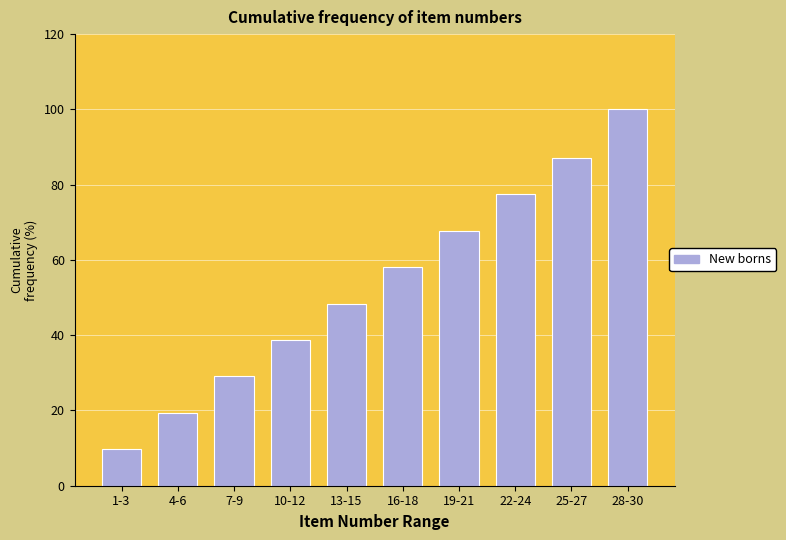

Reading left to right, transcribe all the data shown in this chart.

9.7	19.4	29.0	38.7	48.4	58.1	67.7	77.4	87.1	100.0